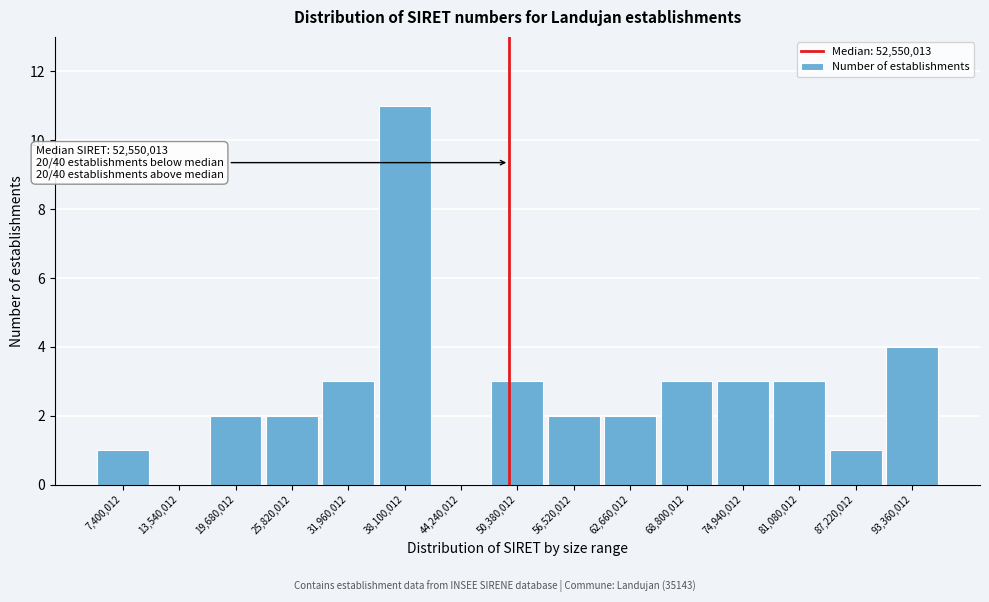

Reading left to right, extract all data points from this chart.

7,400,012=1	13,540,012=0	19,680,012=2	25,820,012=2	31,960,012=3	38,100,012=11	44,240,012=0	50,380,012=3	56,520,012=2	62,660,012=2	68,800,012=3	74,940,012=3	81,080,012=3	87,220,012=1	93,360,012=4